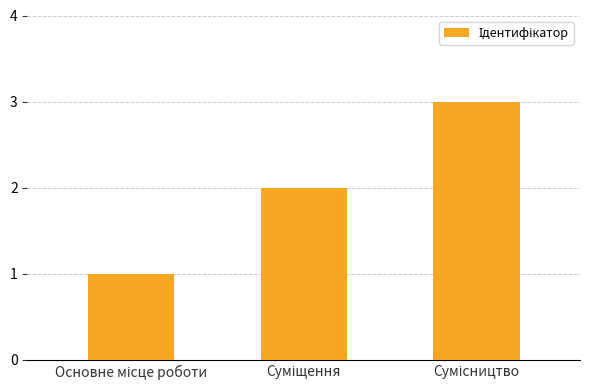

What is the sum of all values?

6